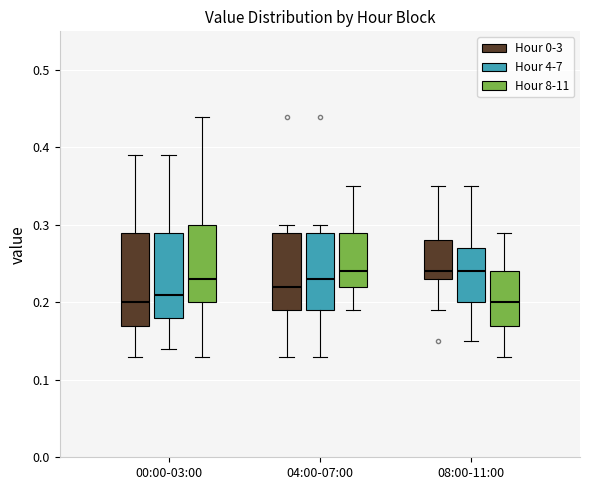

Where does the upper whisker of the box for 04:00-07:00 (Hour 0-3) end on the y-axis? The values are not printed on the chart, so give them approximately, as read against the axis.

0.30